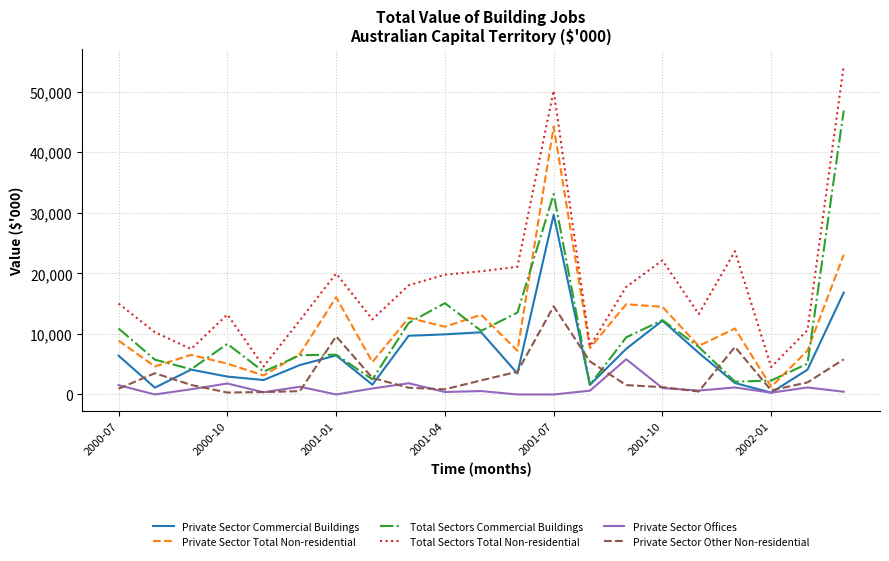

Which series has the largest total across all categories?

Total Sectors Total Non-residential